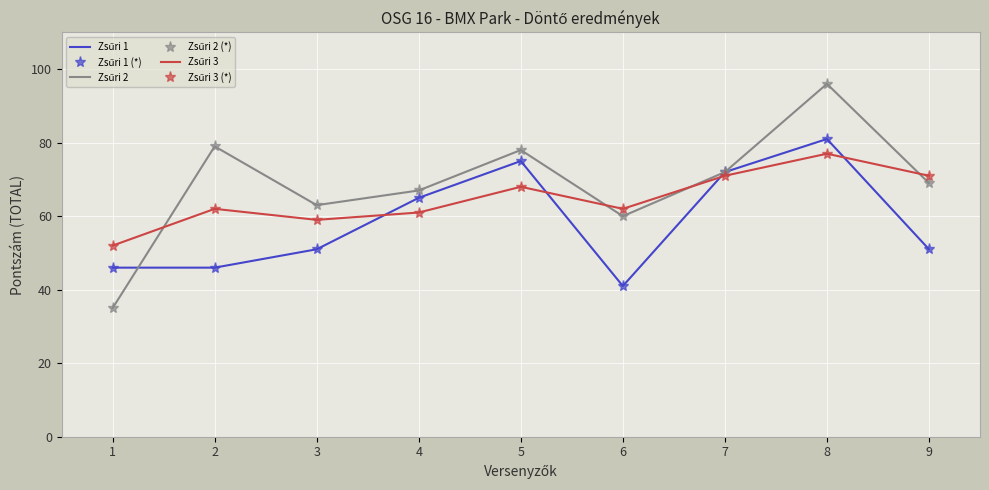

What are all the series names shown in the legend?

Zsűri 1, Zsűri 1 (*), Zsűri 2, Zsűri 2 (*), Zsűri 3, Zsűri 3 (*)